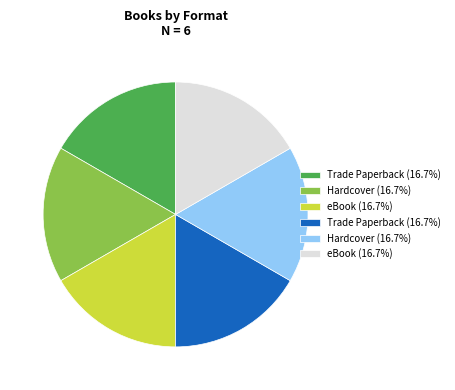

Is there any slice that represents more than half of the pie?

No